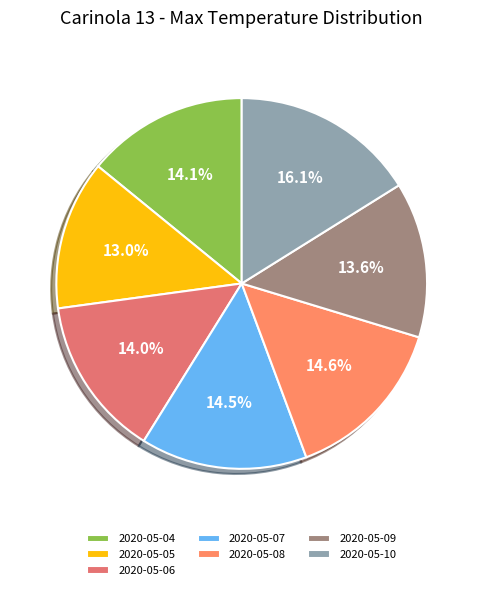

What percentage is the 2020-05-05 slice, to the nearest percent?

13%